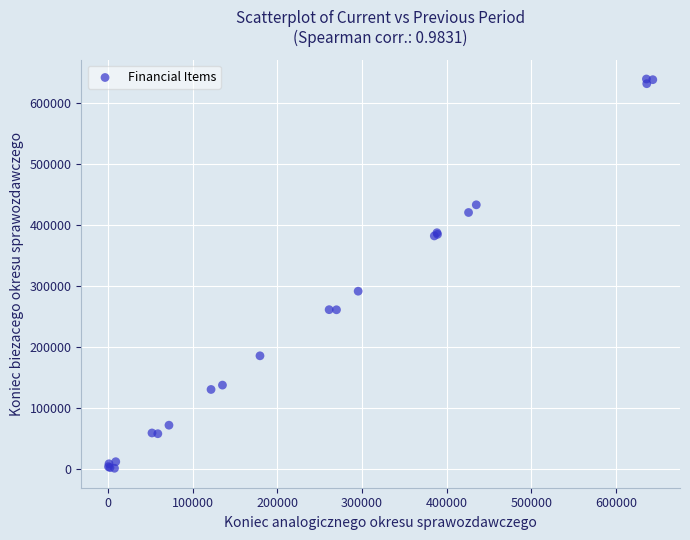

What Y value in the scatter plot is closest to 319775?

290974.8